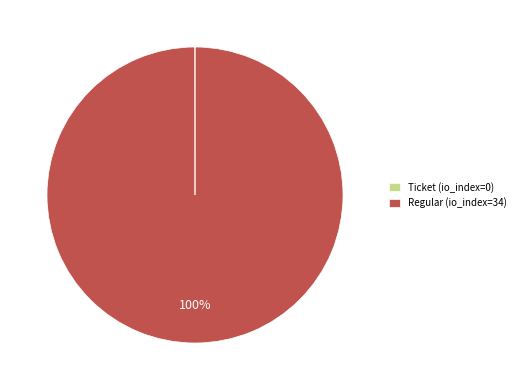

Which slice represents more than half of the pie?

Regular (io_index=34)